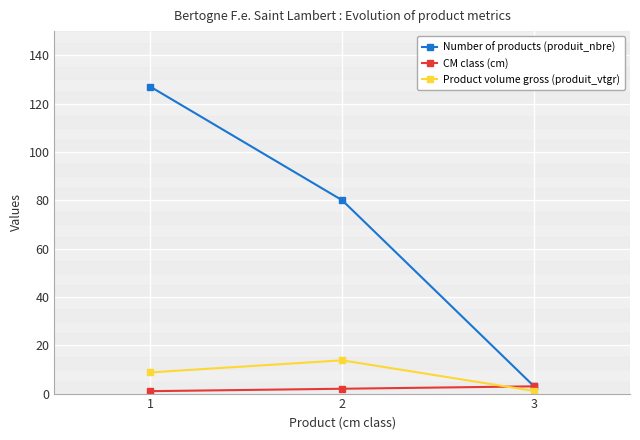

Read the CM class (cm) value at 2.

2.0